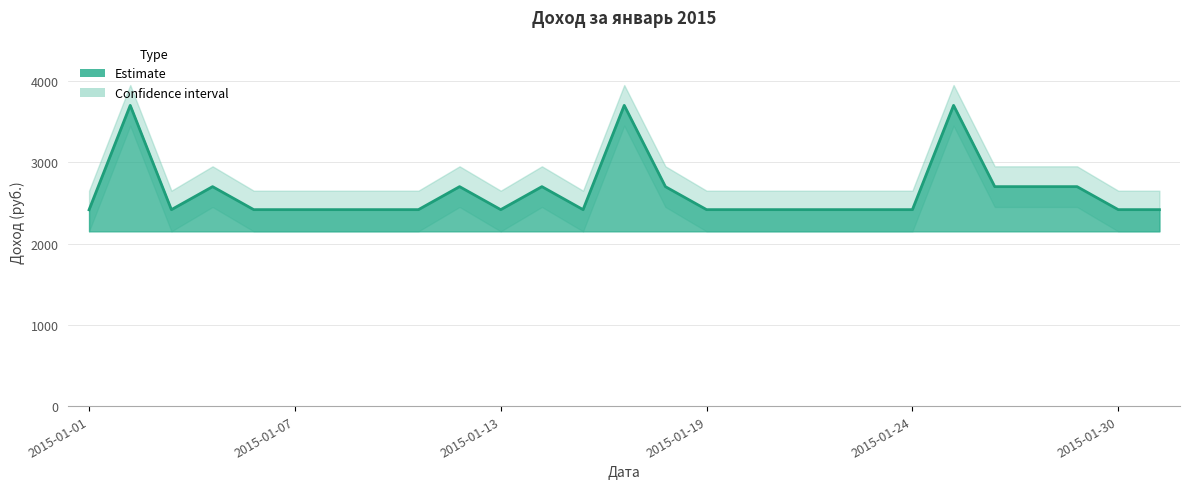

Rank the categories by value from highest to lowest.

2015-01-02, 2015-01-16, 2015-01-26, 2015-01-05, 2015-01-12, 2015-01-14, 2015-01-17, 2015-01-27, 2015-01-28, 2015-01-29, 2015-01-03, 2015-01-06, 2015-01-07, 2015-01-08, 2015-01-09, 2015-01-10, 2015-01-13, 2015-01-15, 2015-01-19, 2015-01-20, 2015-01-21, 2015-01-22, 2015-01-23, 2015-01-24, 2015-01-30, 2015-01-31, 2015-01-01